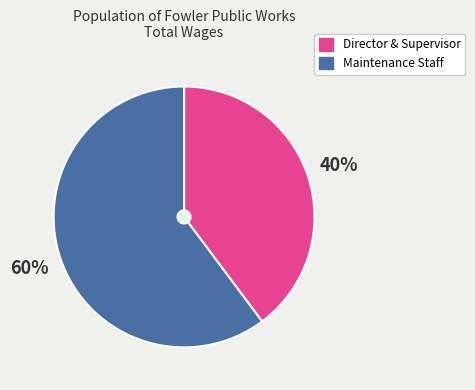

Is there a majority slice in this chart?

Yes